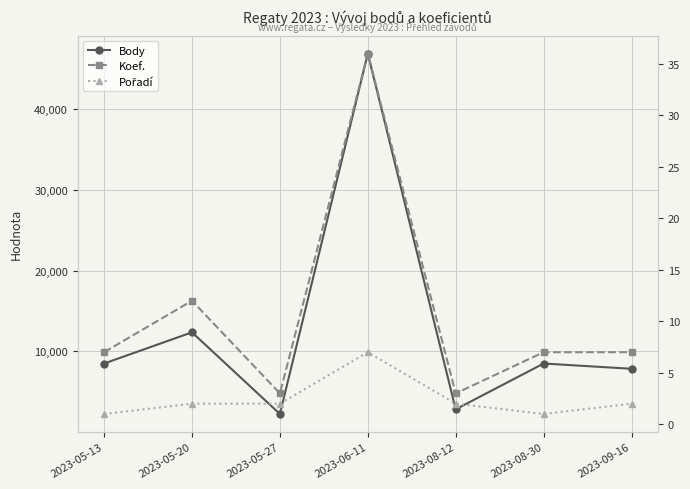

Which label corresponds to the largest value in the chart?

2023-06-11